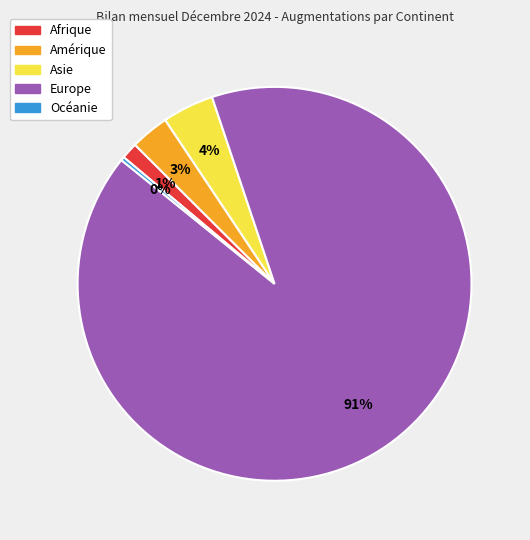

Rank the categories by value from highest to lowest.

Europe, Asie, Amérique, Afrique, Océanie